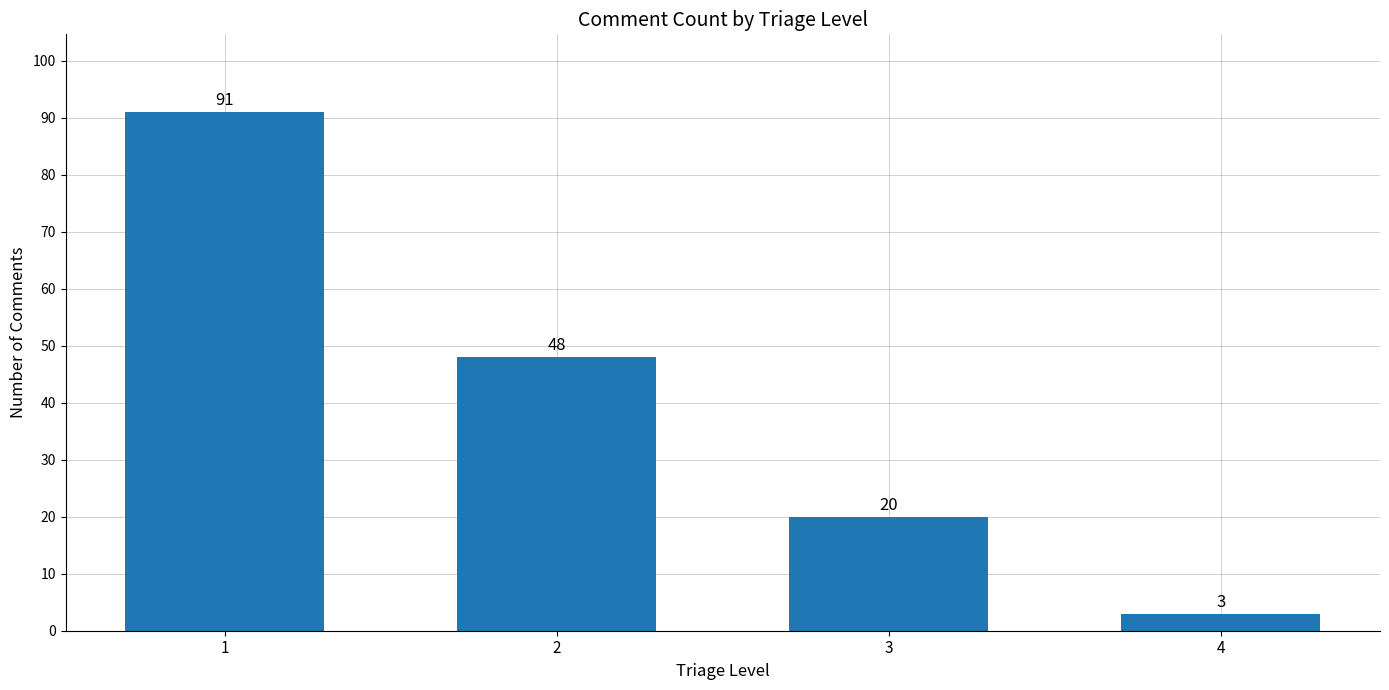

Reading right to left, transcribe all the data shown in this chart.

3	20	48	91